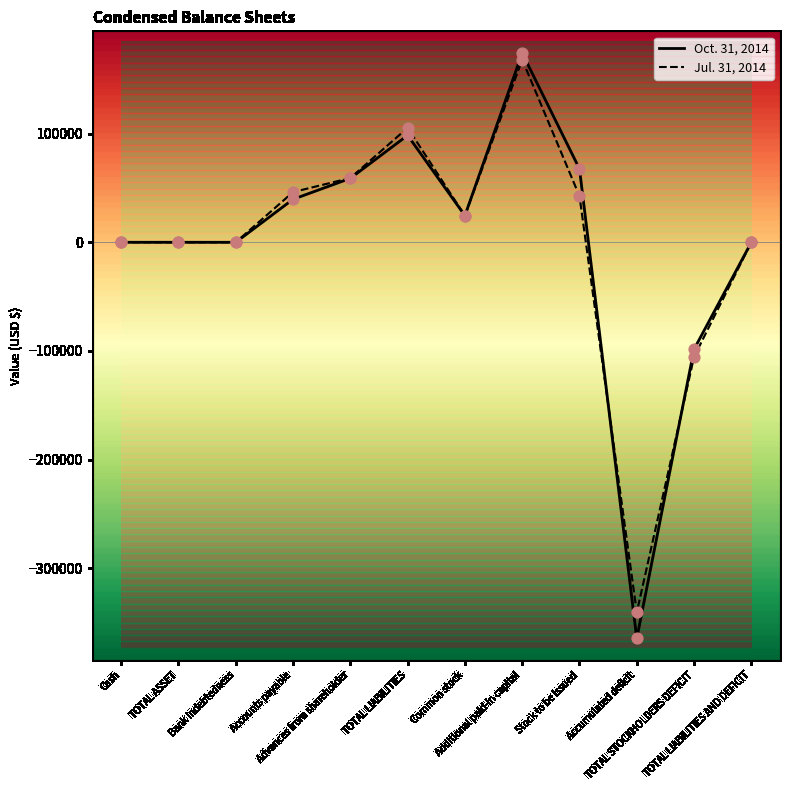

What is the total value across all series at TOTAL LIABILITIES AND DEFICIT?

13